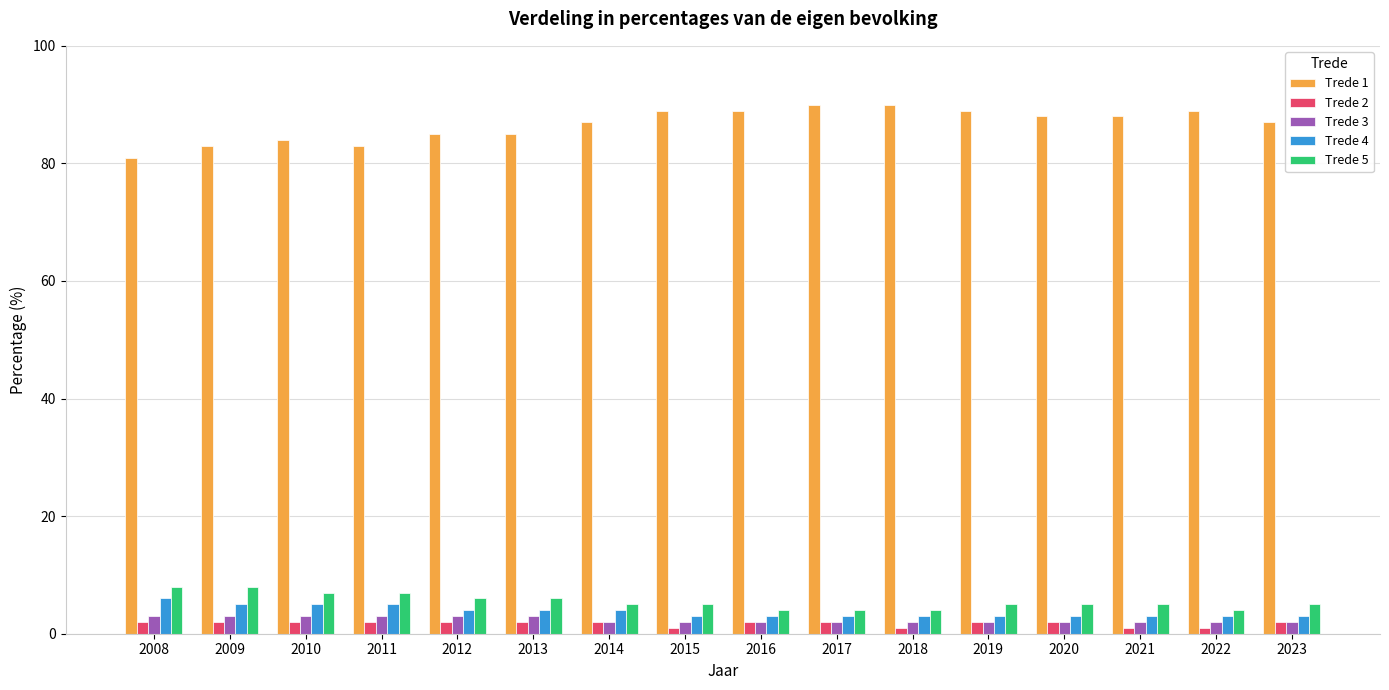

What is the sum of the Trede 4 values at 2011 and 2008?

11